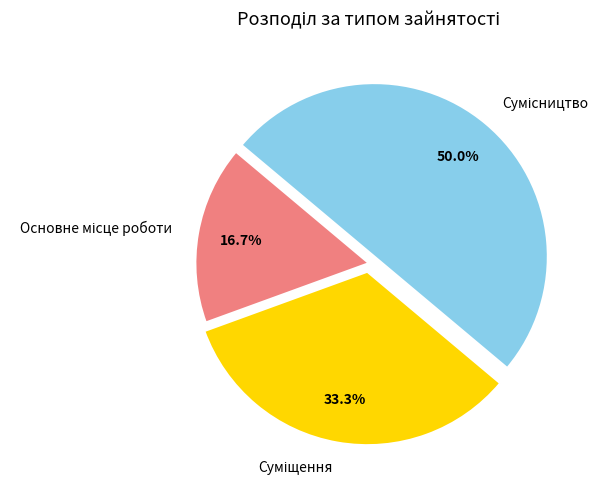

How many segments does this pie chart have?

3